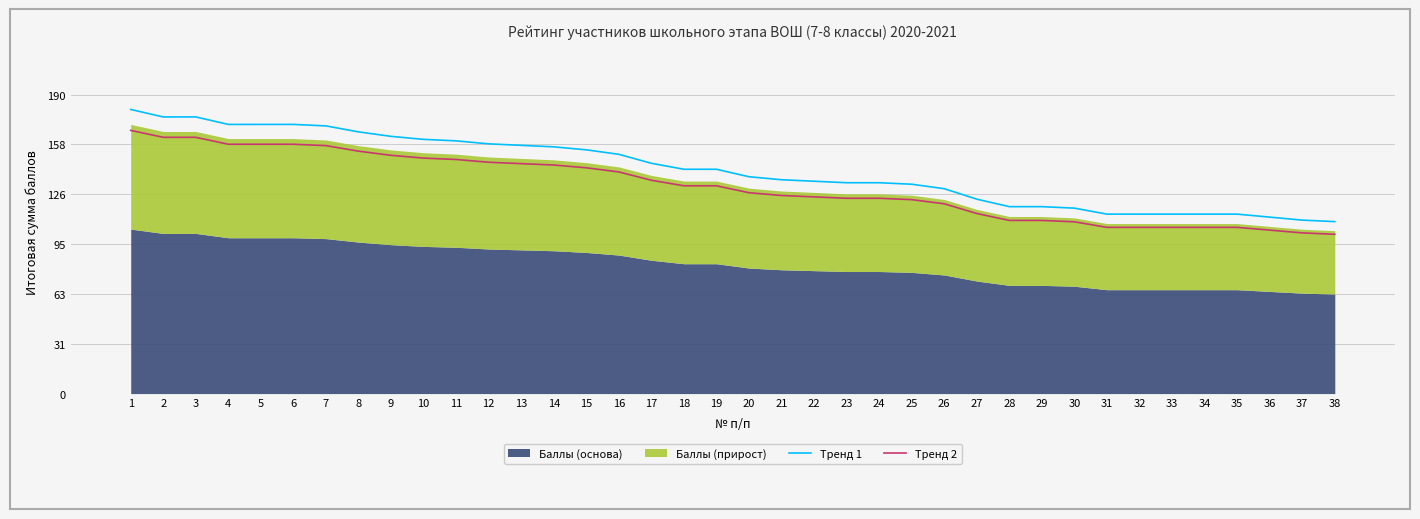

True or false: Тренд 1 and Тренд 2 cross at least once.

False